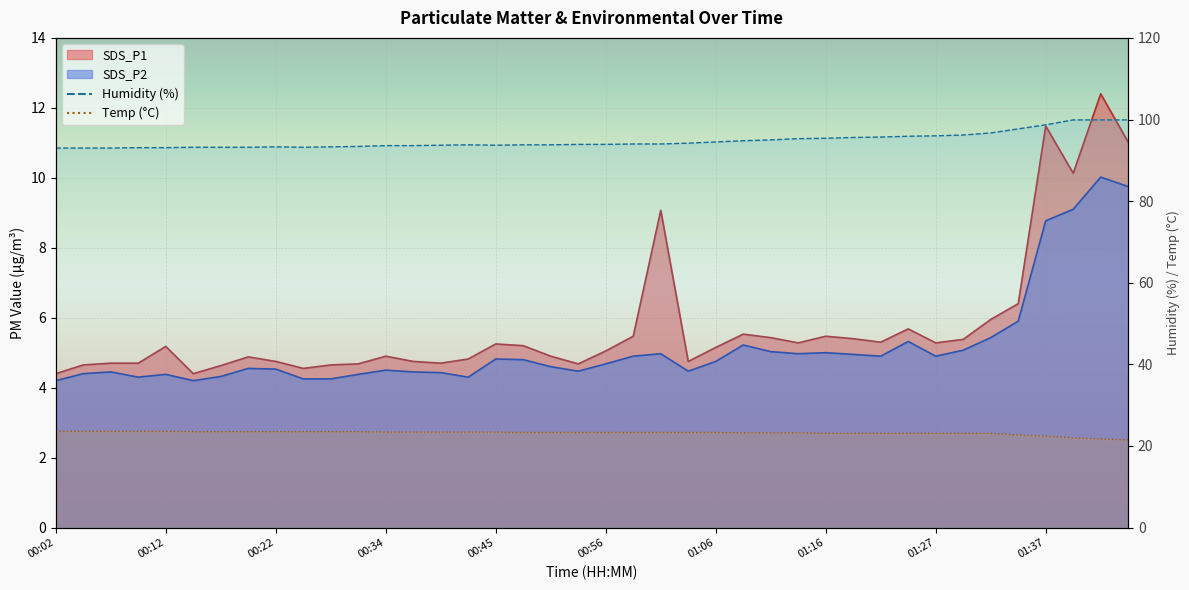

True or false: SDS_P1 and SDS_P2 intersect in this chart.

False